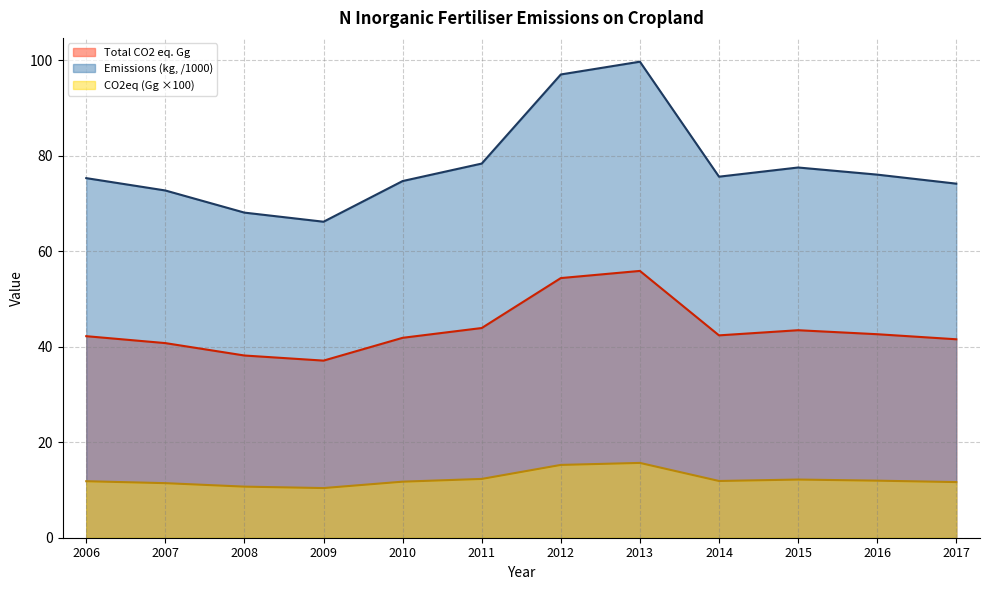

Between 2009 and 2017, which is larger?

2017